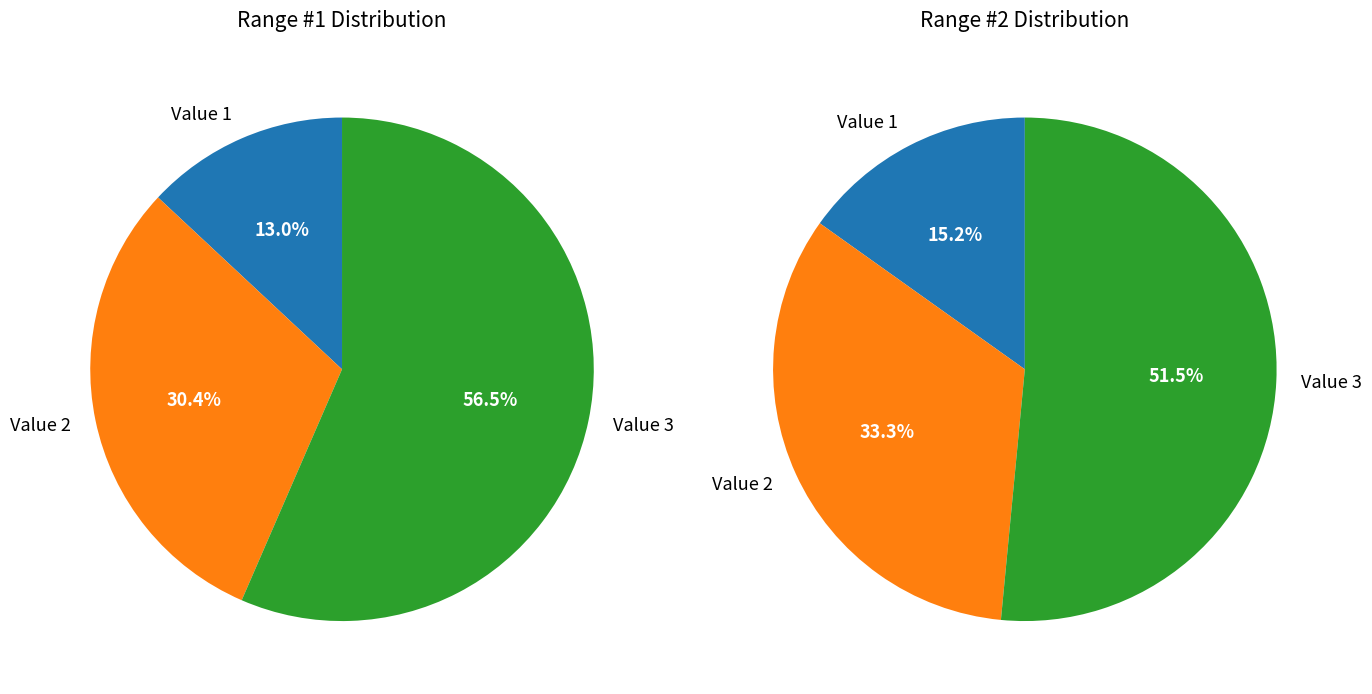

Which slice is the largest?

Value 3